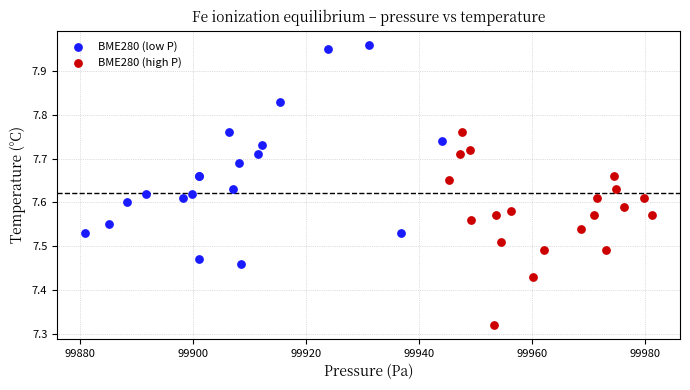

Which series has the largest Y range (max minus min)?

BME280 (low P)